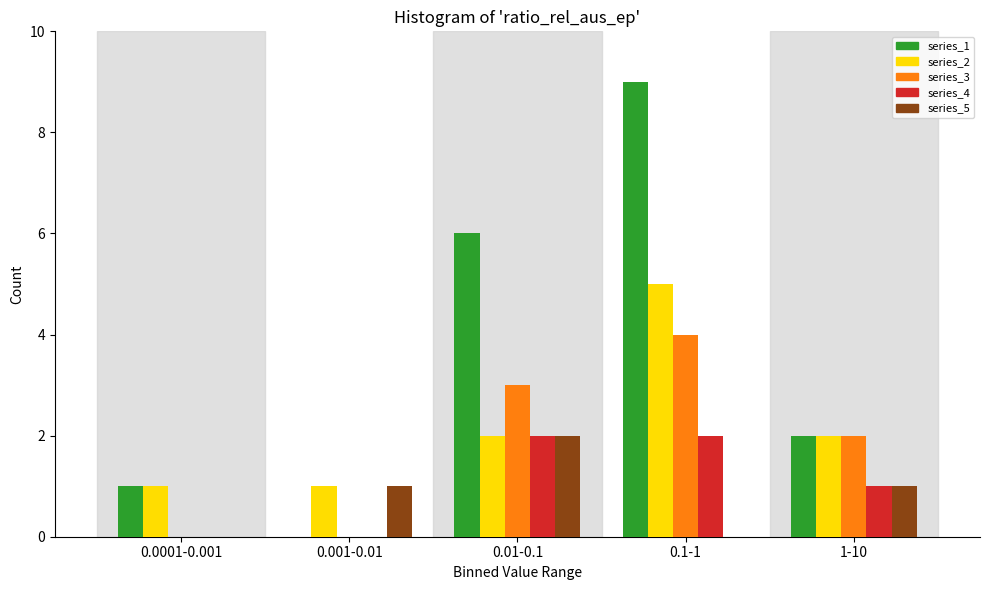

Reading left to right, extract all data points from this chart.

series_1: 0.0001-0.001=1	0.001-0.01=0	0.01-0.1=6	0.1-1=9	1-10=2
series_2: 0.0001-0.001=1	0.001-0.01=1	0.01-0.1=2	0.1-1=5	1-10=2
series_3: 0.0001-0.001=0	0.001-0.01=0	0.01-0.1=3	0.1-1=4	1-10=2
series_4: 0.0001-0.001=0	0.001-0.01=0	0.01-0.1=2	0.1-1=2	1-10=1
series_5: 0.0001-0.001=0	0.001-0.01=1	0.01-0.1=2	0.1-1=0	1-10=1